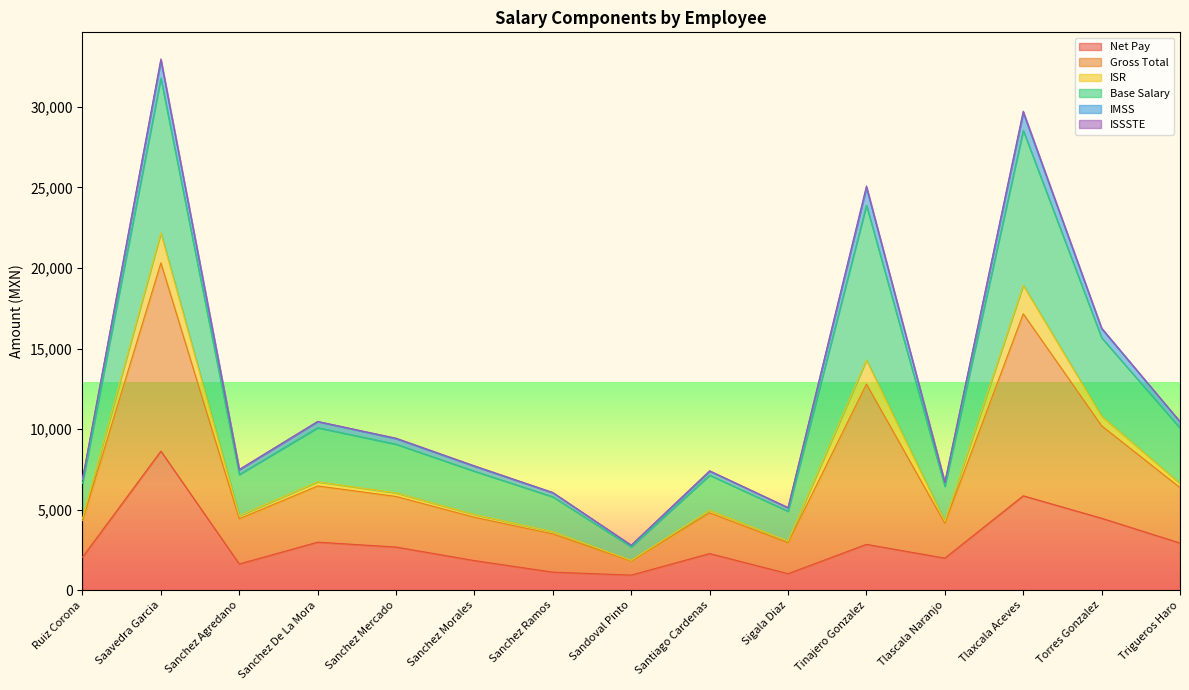

What is the average value of the Net Pay series?

2874.3